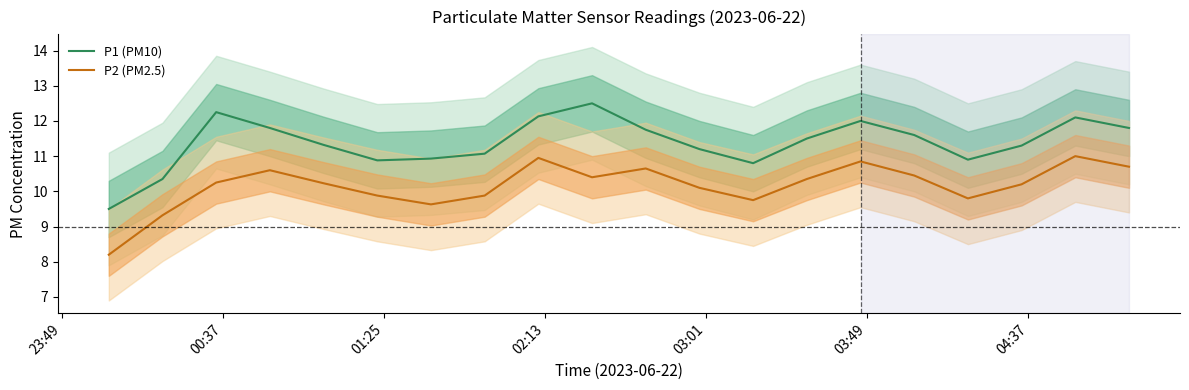

True or false: P1 (PM10) has more than 2 points higher than both neighbors.

True